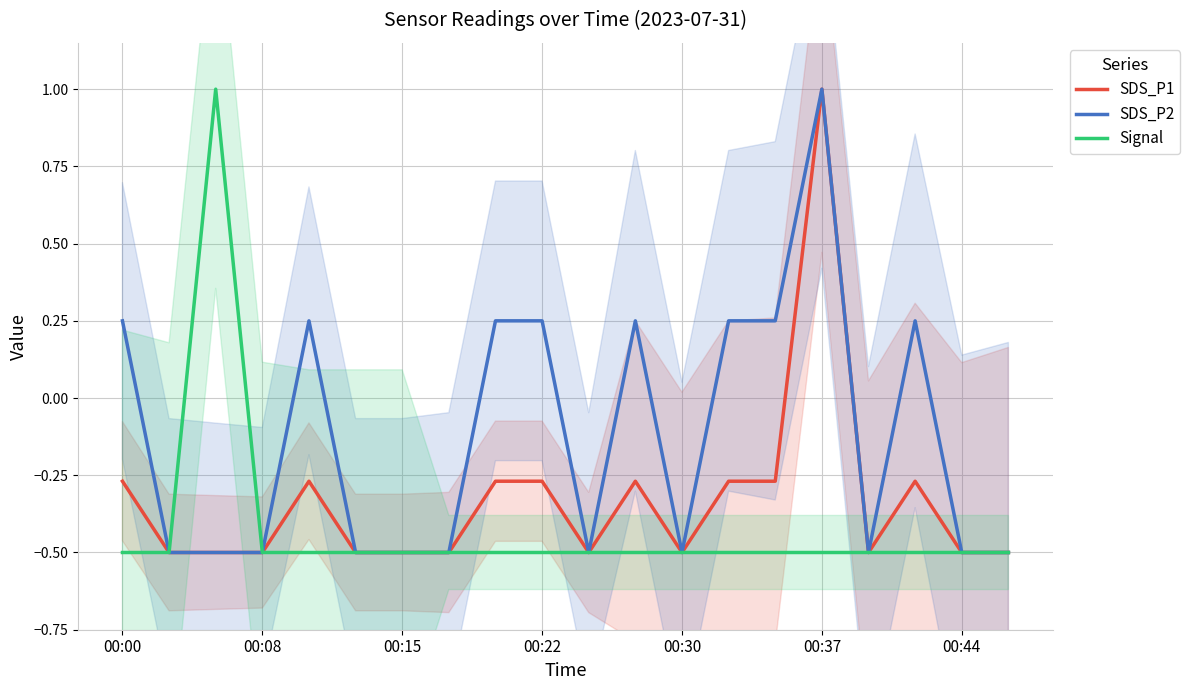

What is the lowest value of the SDS_P1 series?

-0.5